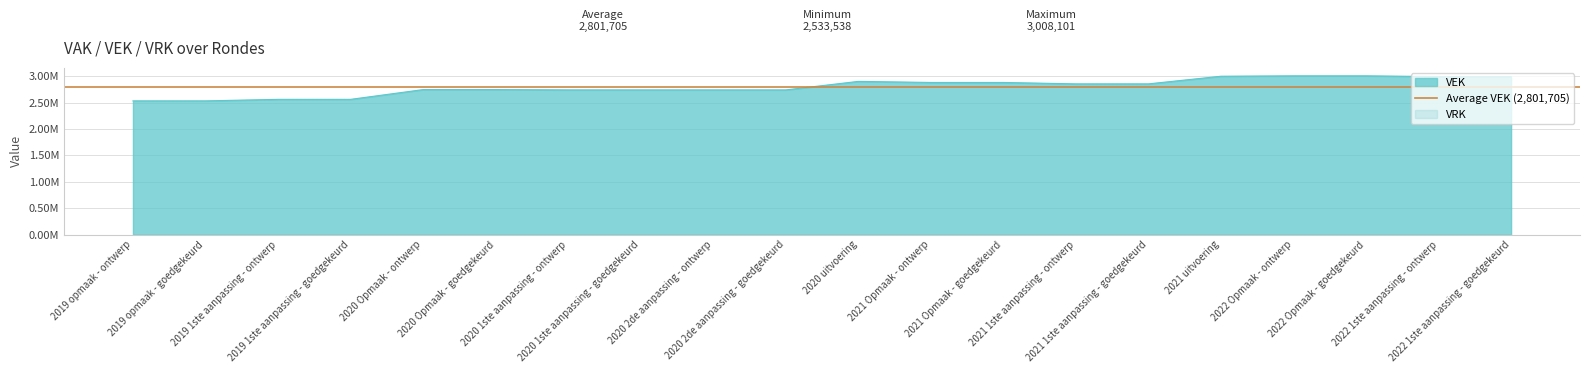

What is the greatest value displayed?

3008101